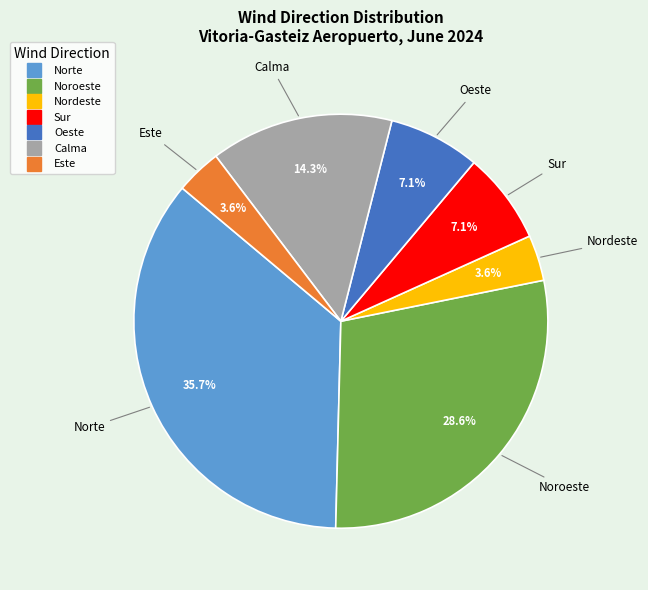

Which category has the biggest portion of the pie?

Norte